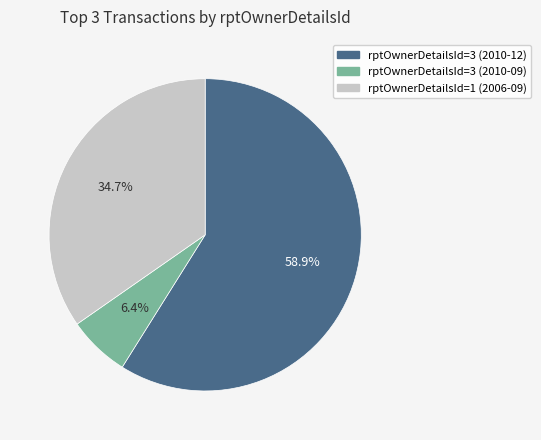

What percentage is NOT represented by rptOwnerDetailsId=1 (2006-09)?

65.3%